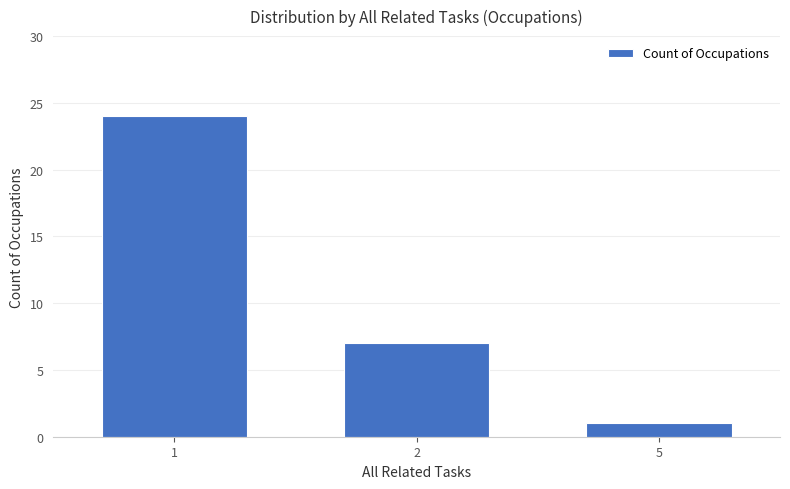

List the labels in order of value, smallest first.

5, 2, 1